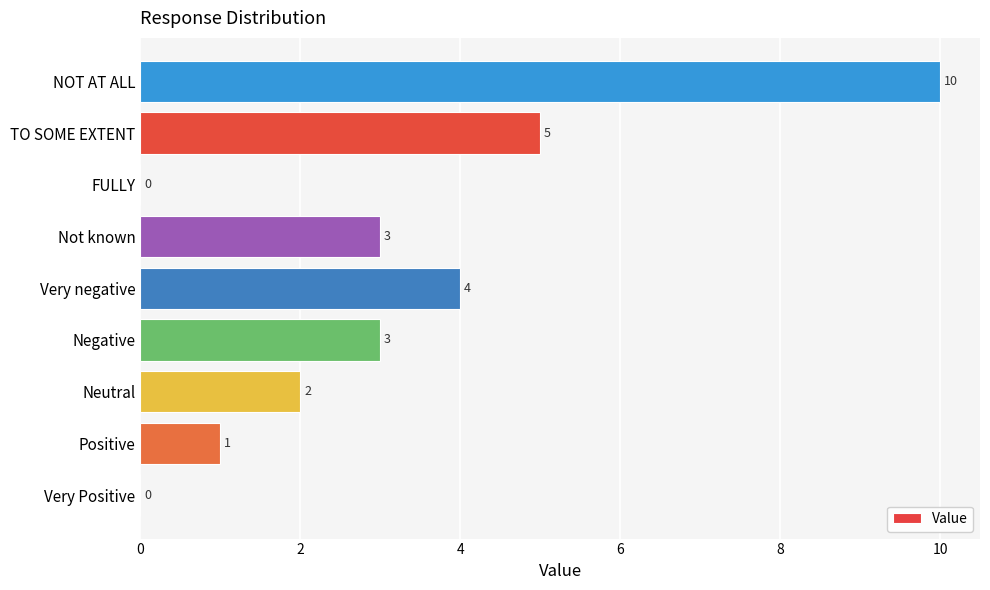

Where is the data nearest to the value 5?

TO SOME EXTENT